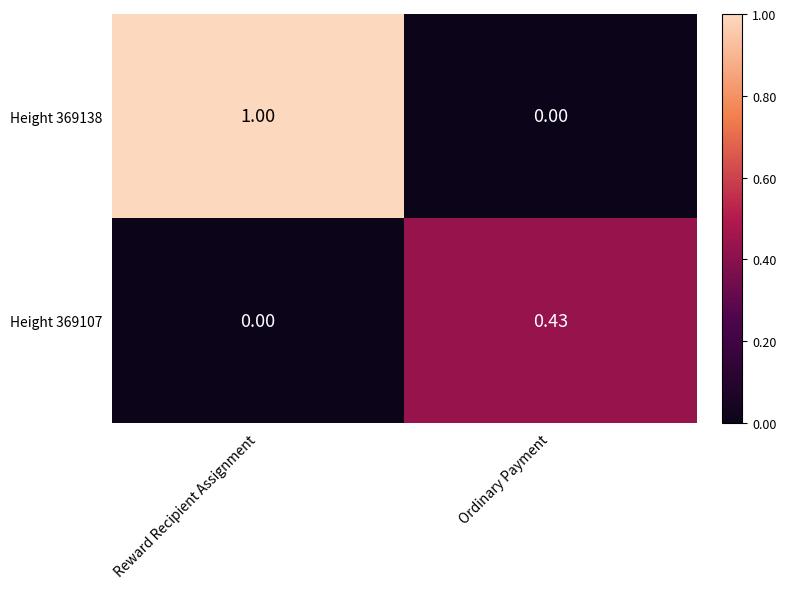

Which series has the widest spread of values?

Height 369138